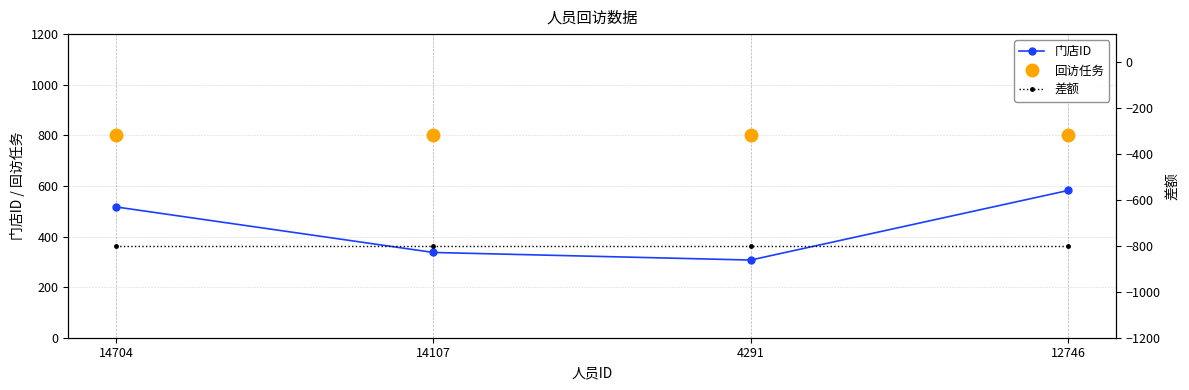

At which label is 回访任务 closest to 800?

14704